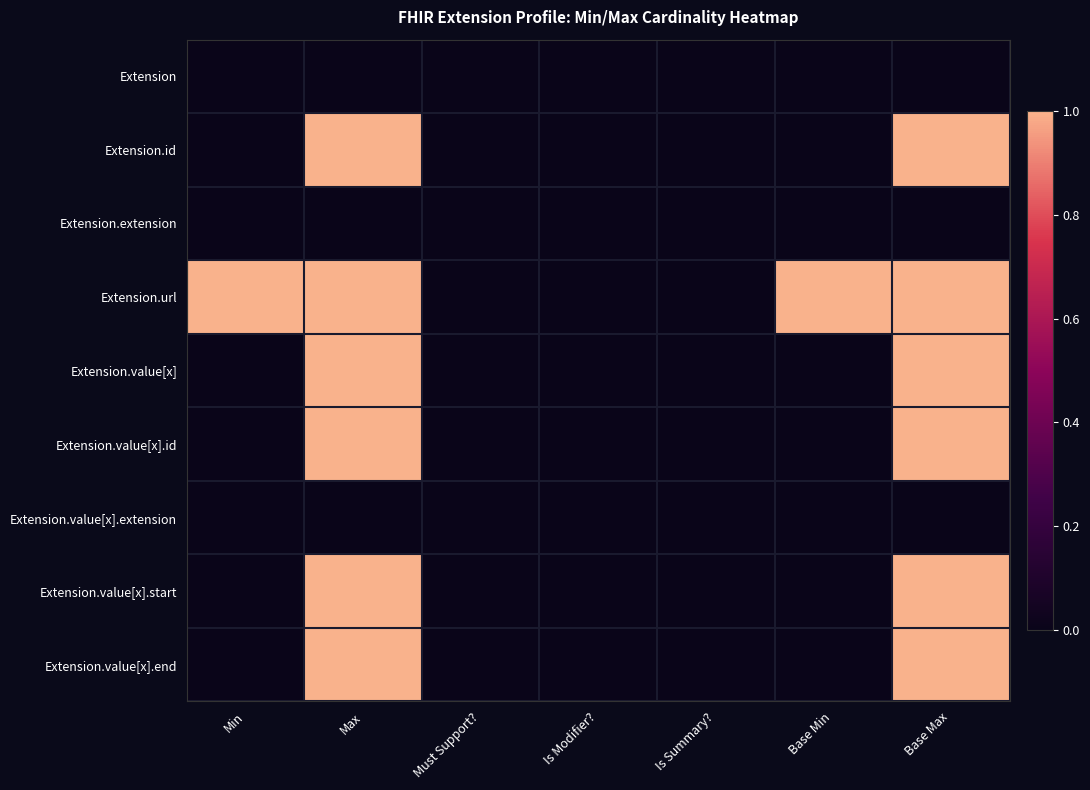

Which category has the highest value across all series?

Max